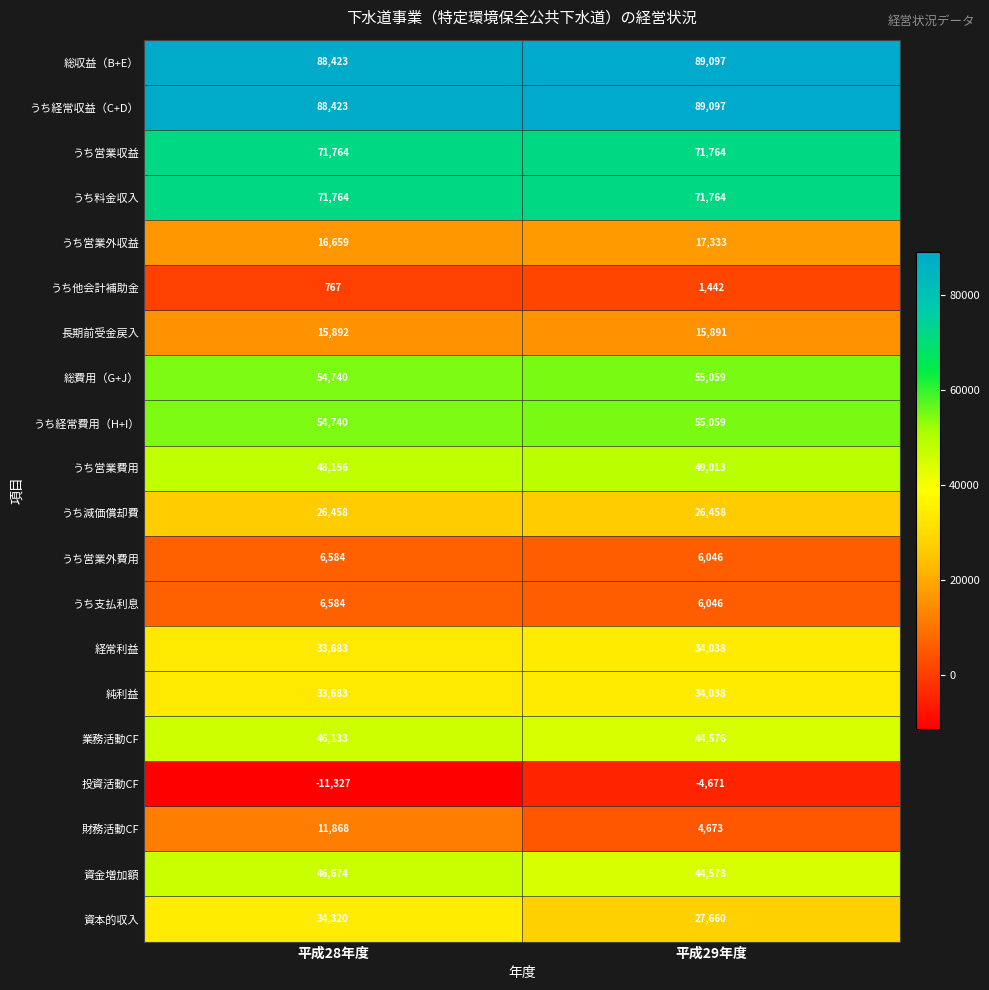

At which label is 純利益 closest to 33860?

平成28年度